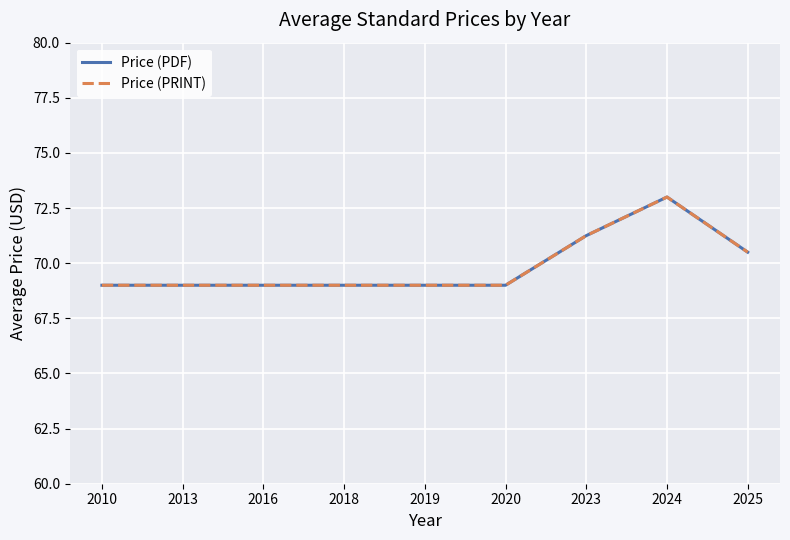

Does the chart display data point markers on the line(s)?

No